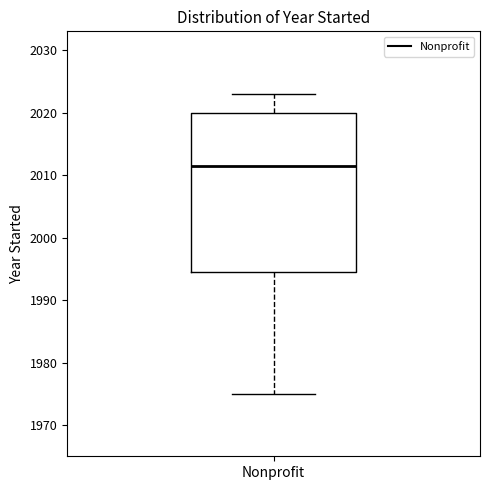

Read this box plot against the y-axis: the position of the median line, the range covered by the box, and the ends of both whiskers. The values are not printed on the chart, so give them approximately, as read against the axis.

median 2012, box 1995 to 2020, whiskers 1975 to 2023